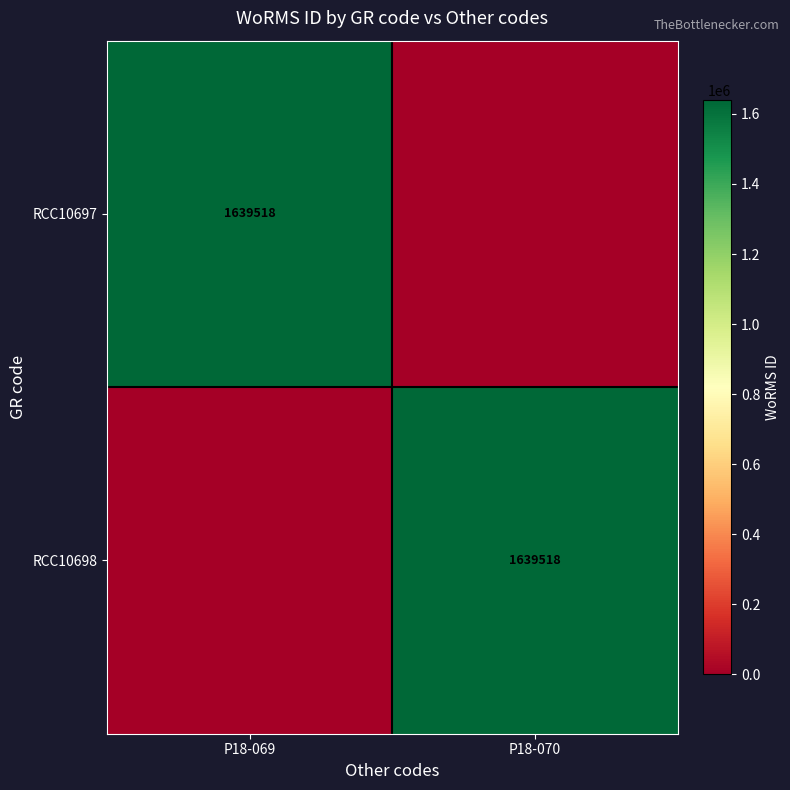

True or false: RCC10698 has a value of 1639518 at P18-070.

True